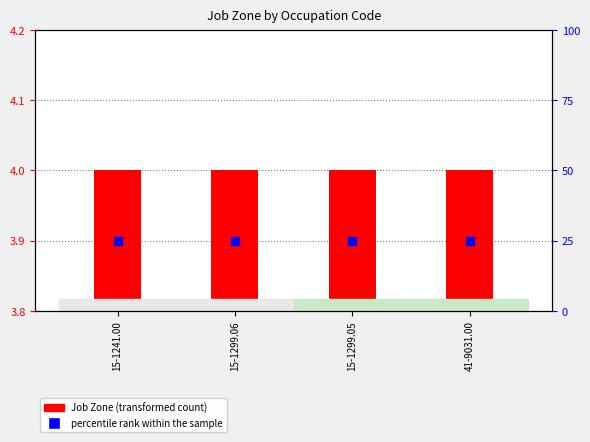

Which series has the largest total across all categories?

percentile rank within the sample